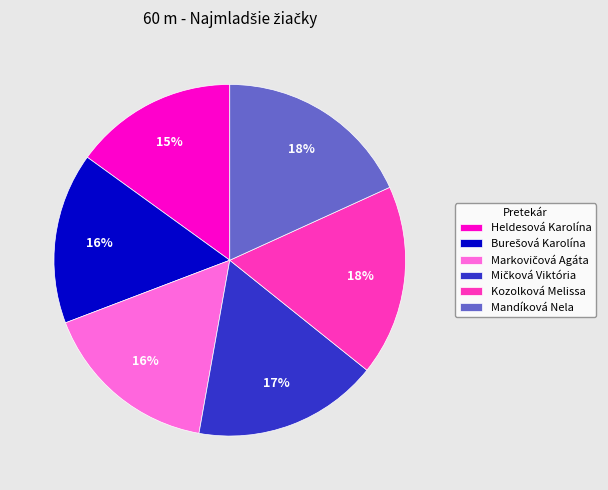

What percentage is the Mandíková Nela slice, to the nearest percent?

18%